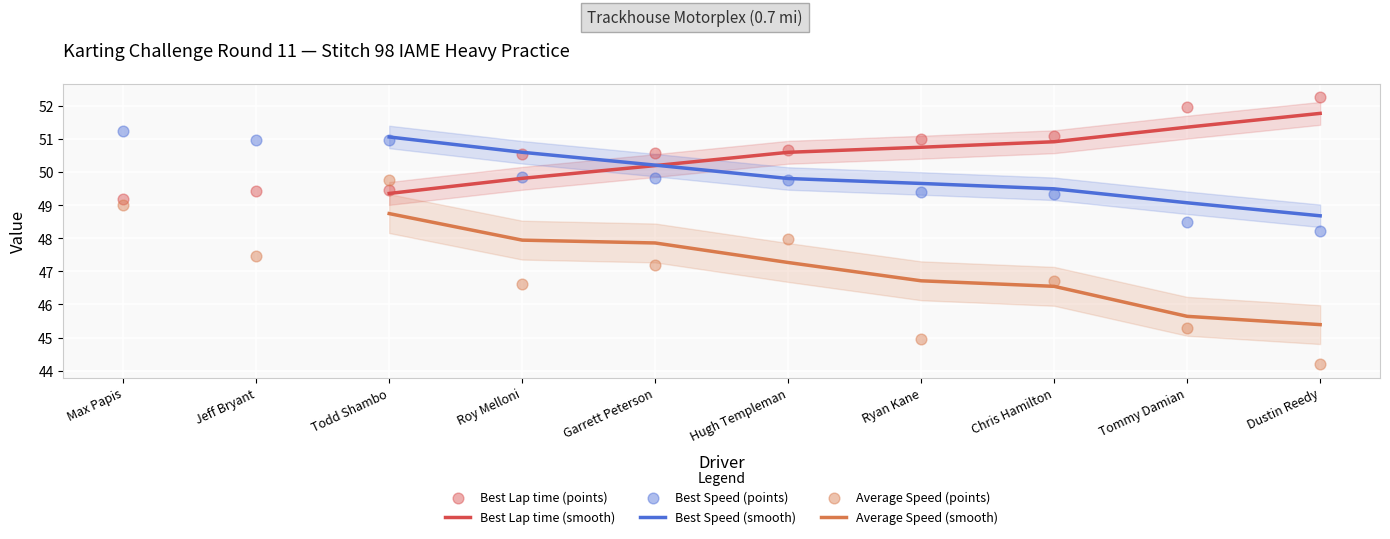

What is the total value across all series at Ryan Kane?

145.4